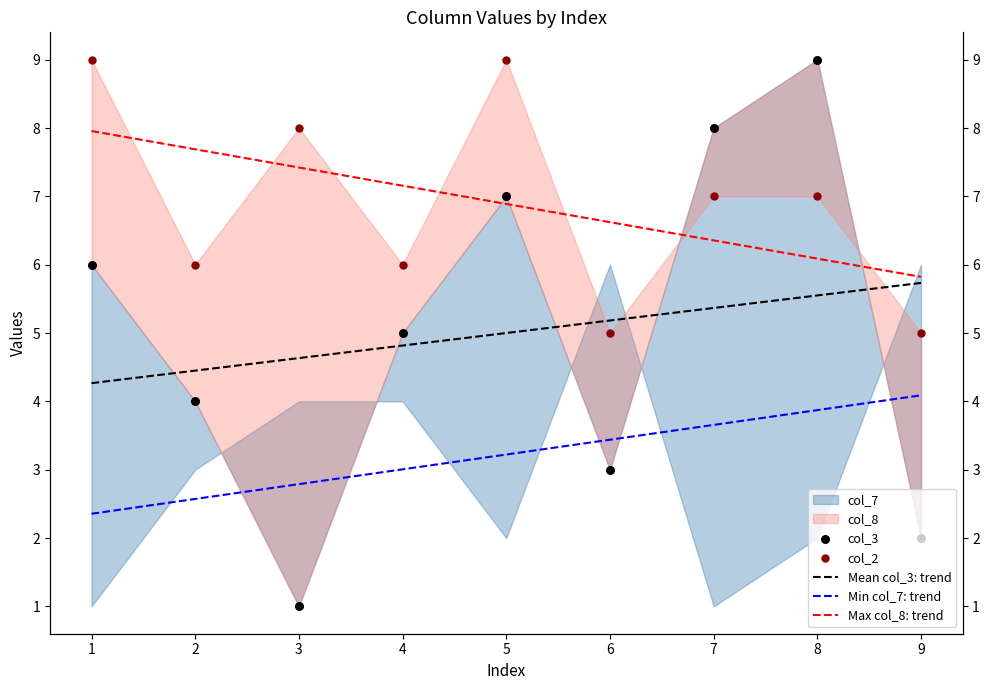

Which series has the widest spread of Y values?

col_3